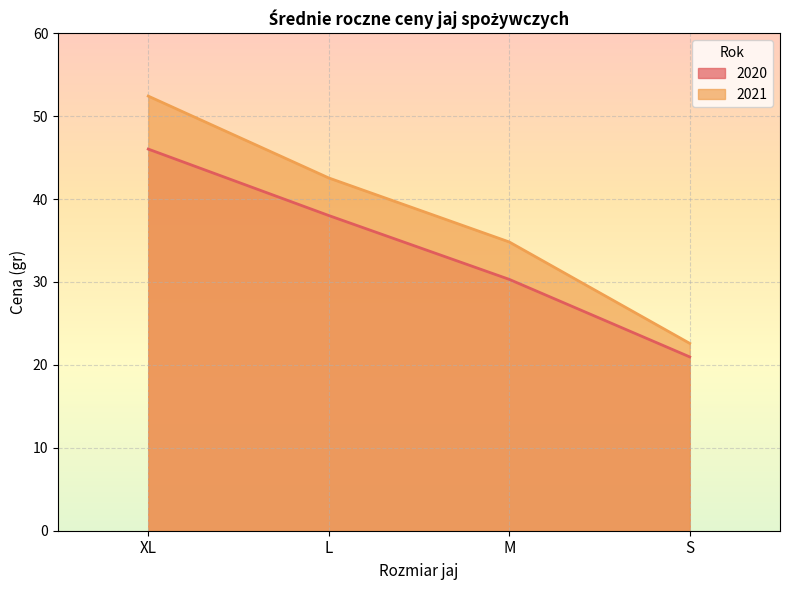

Which series has the largest total across all categories?

2021